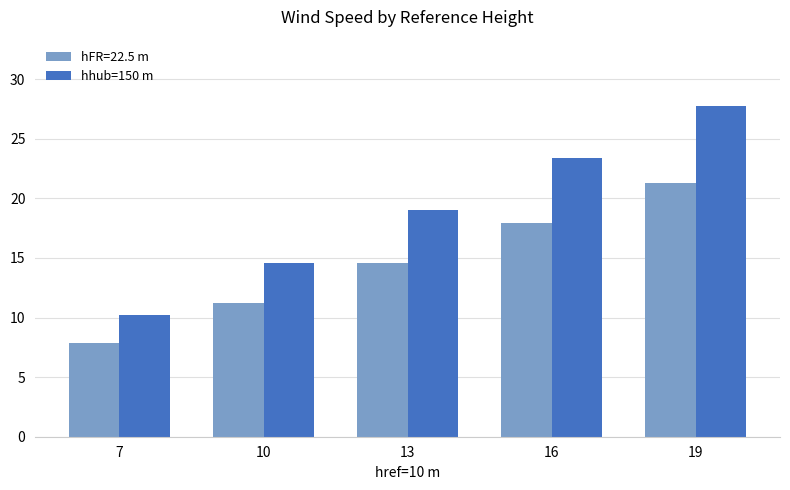

Count the number of categories in the chart.

5